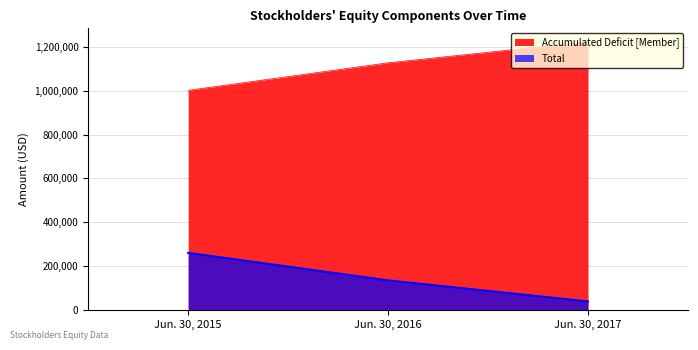

Rank the series at Jun. 30, 2016 from lowest to highest value.

Total, Accumulated Deficit [Member]